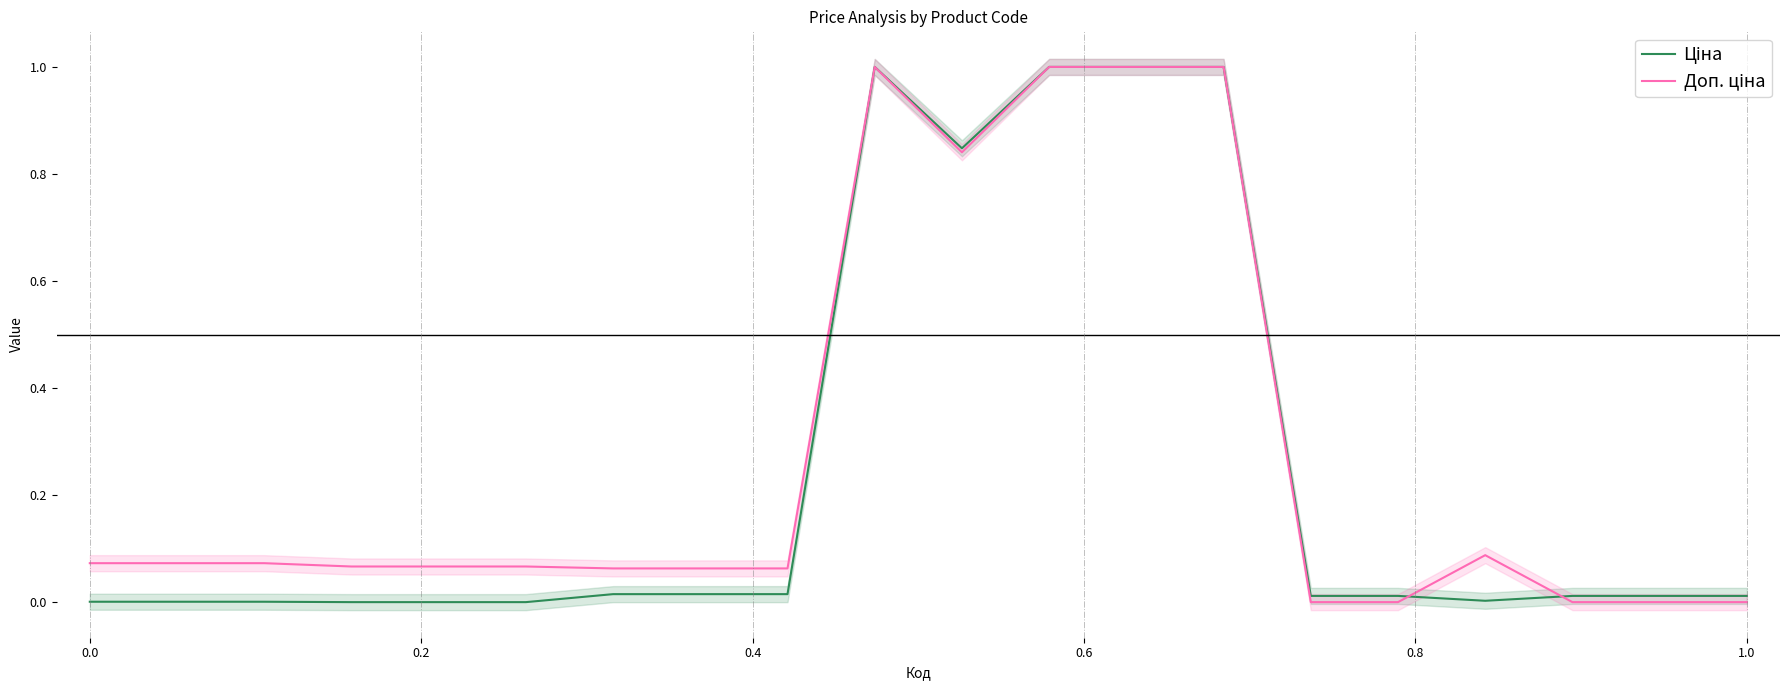

List the series in order of their overall mean, highest first.

Доп. ціна, Ціна